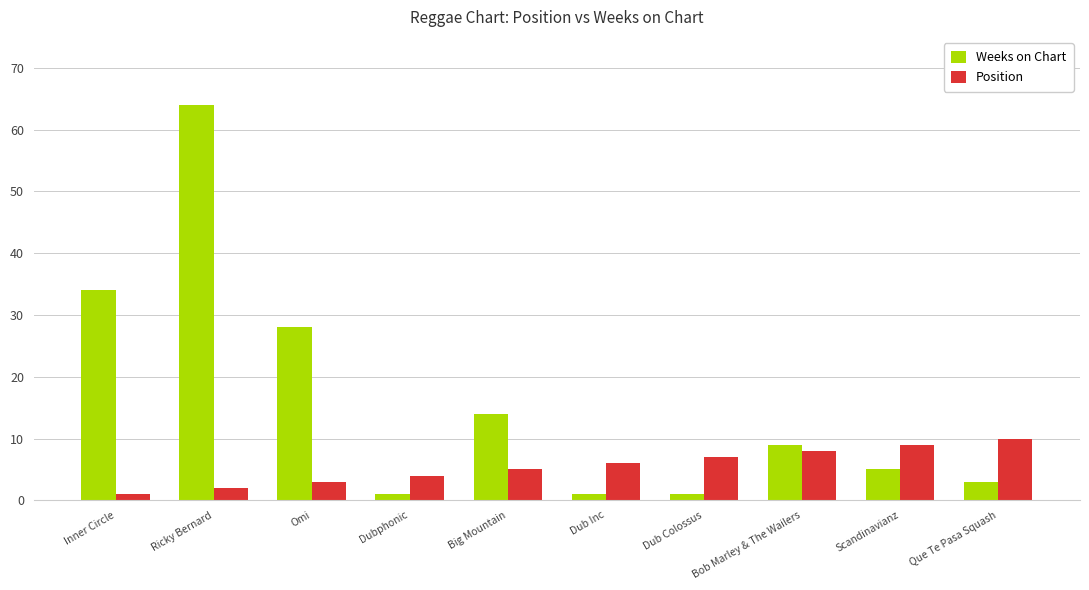

Is the value of Position at Scandinavianz greater than the value of Weeks on Chart at Dub Inc?

Yes